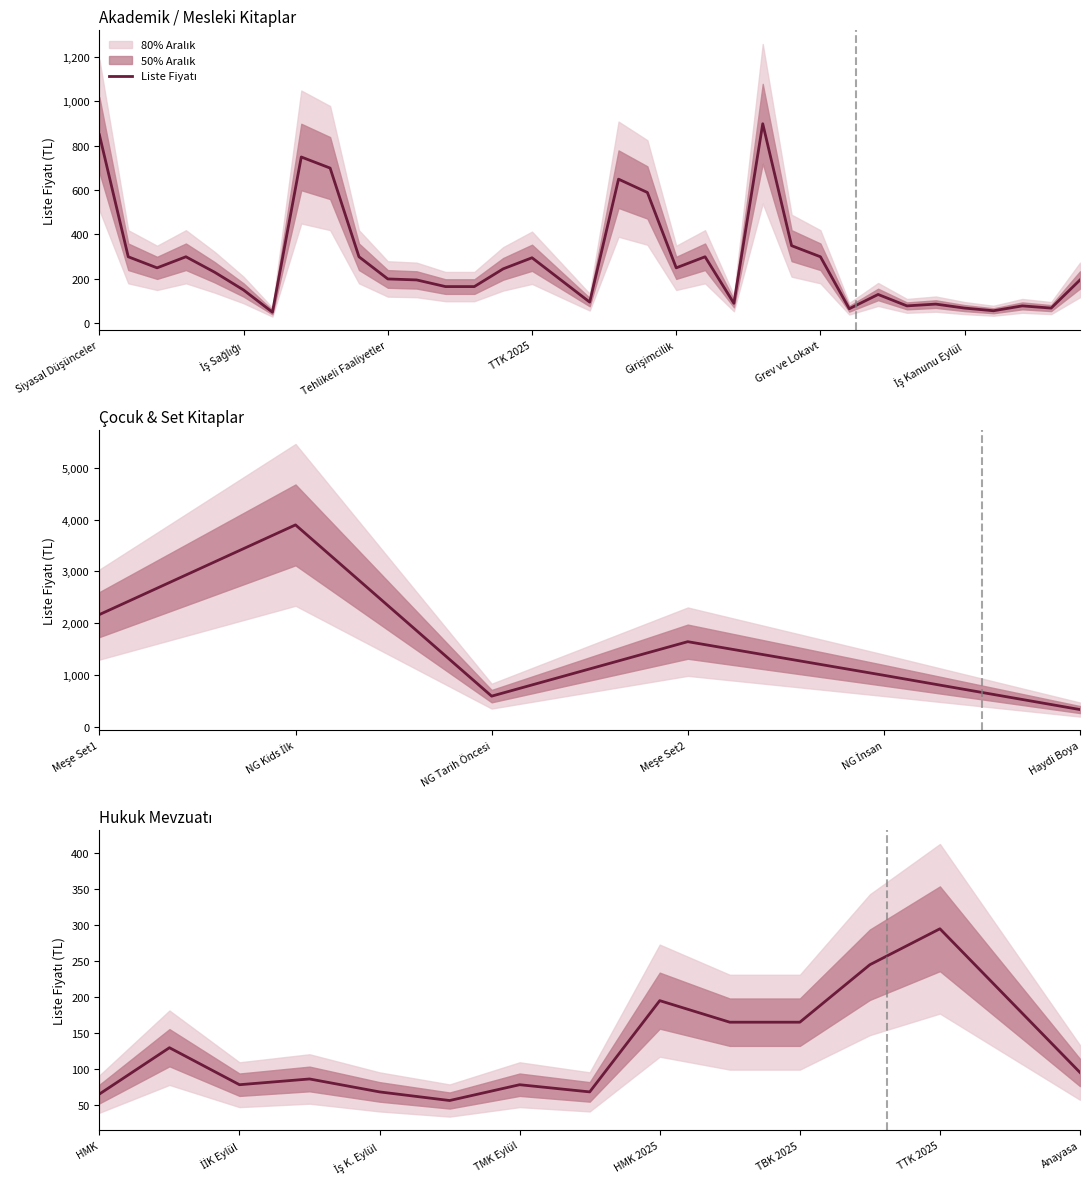

What is the ratio of the value at 13 to the value at 11?

0.8